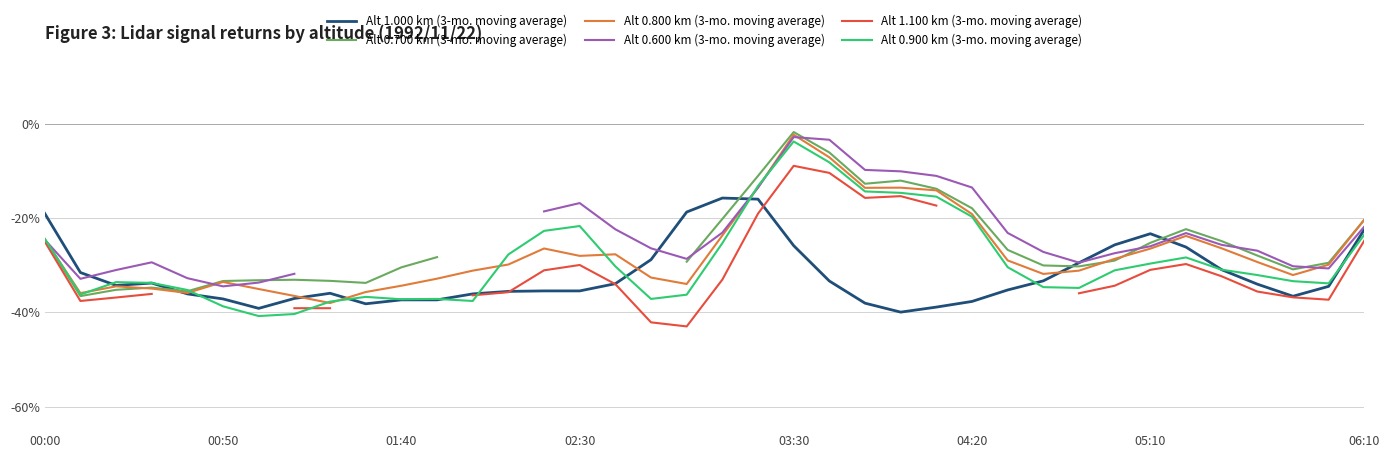

What is the maximum value for Alt 1.100 km (3-mo. moving average)?

-8.9